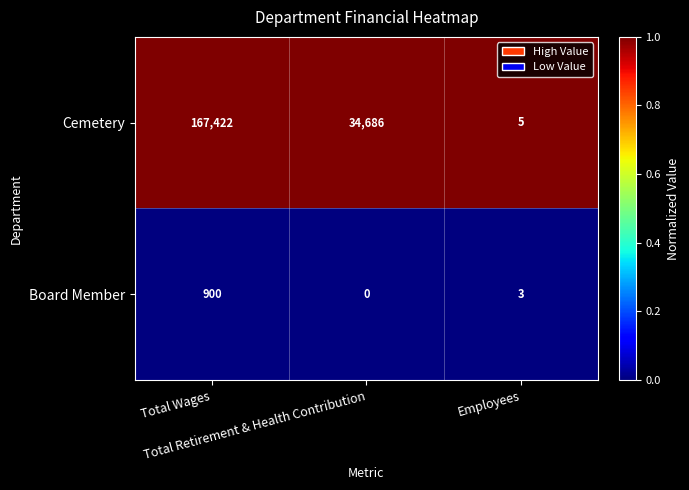

What is the difference between the maximum and minimum values in the Cemetery series?

167417